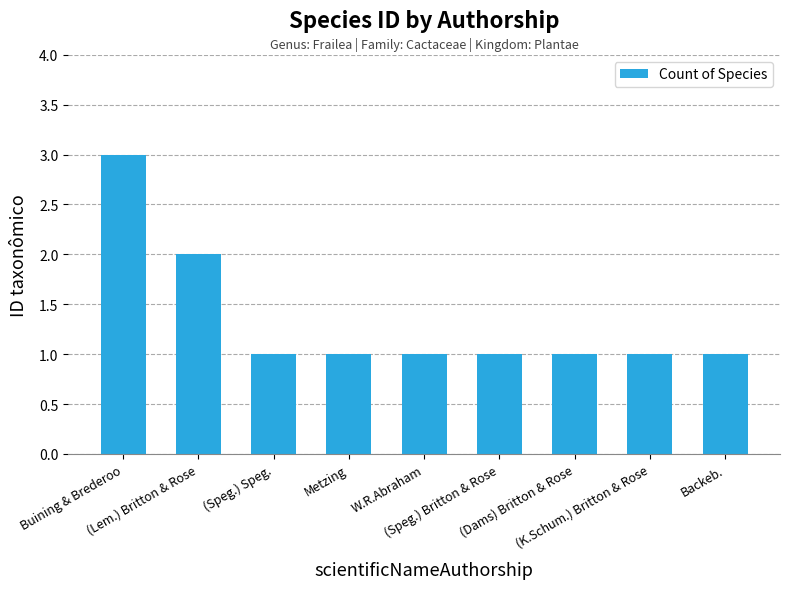

Which category has the highest value across all series?

Buining & Brederoo